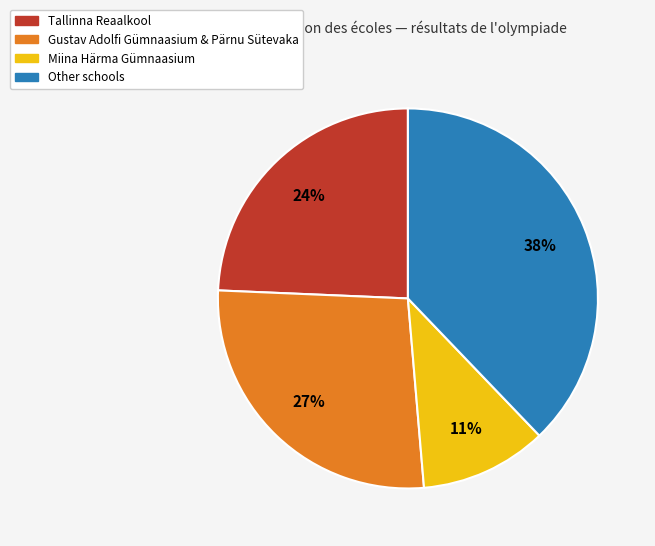

Does any single category account for the majority?

No